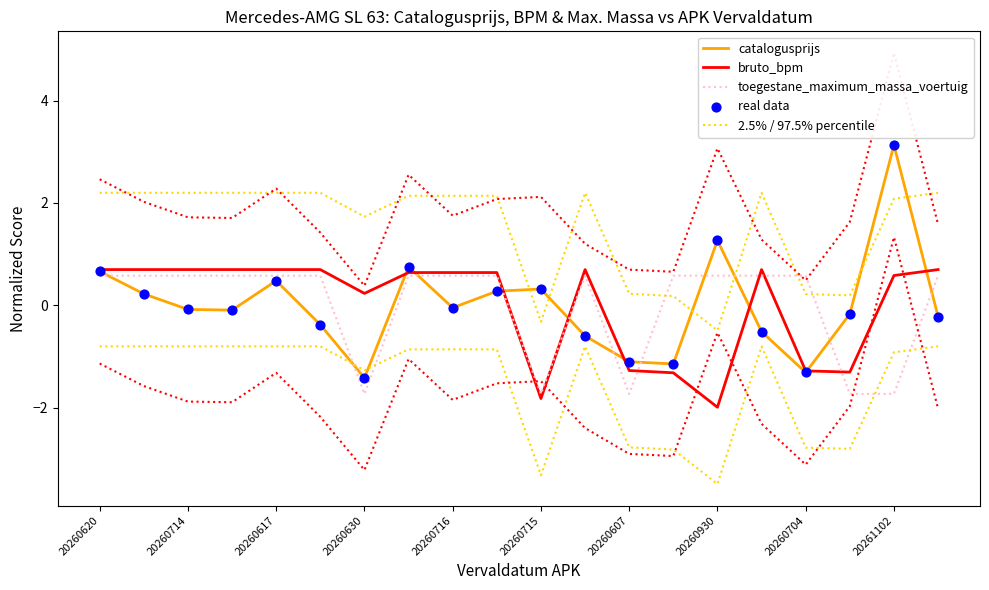

Which series contains the lowest Y value?

bruto_bpm